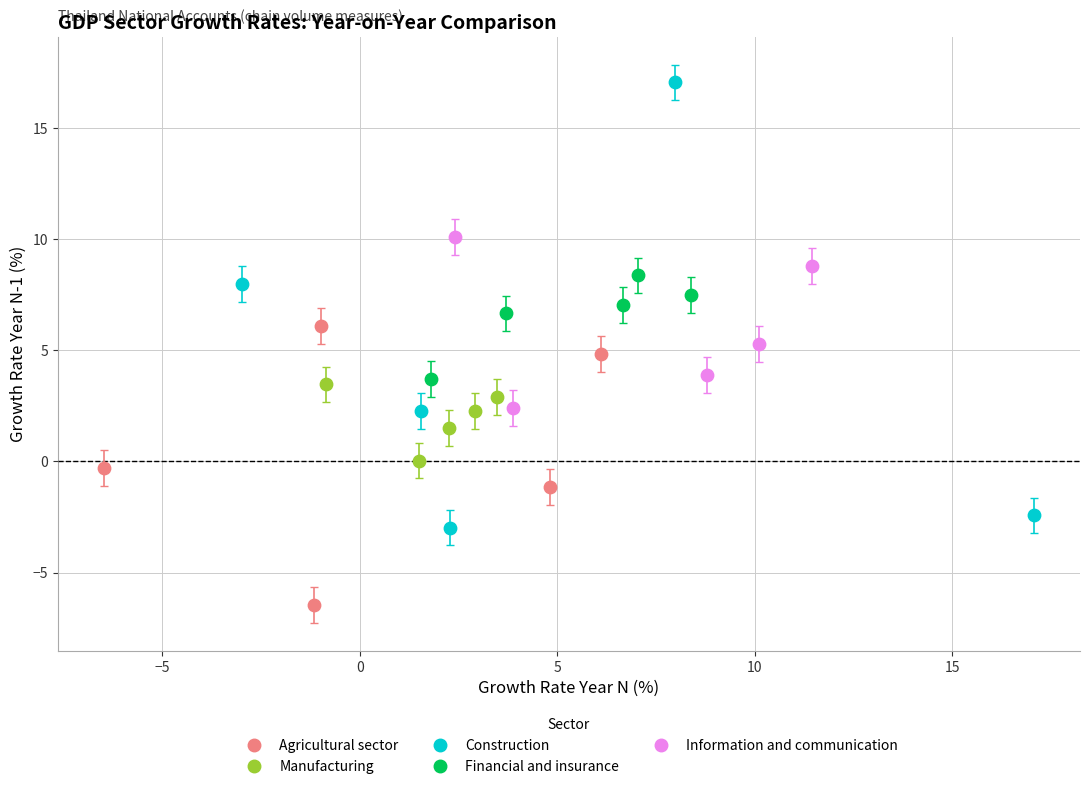

What are all the series names shown in the legend?

Agricultural sector, Manufacturing, Construction, Financial and insurance, Information and communication